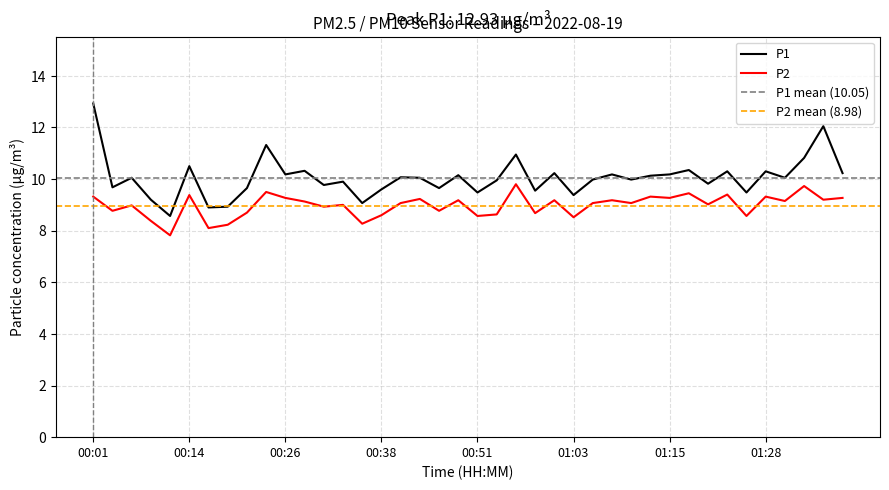

List the series in order of their overall mean, lowest first.

P2, P1